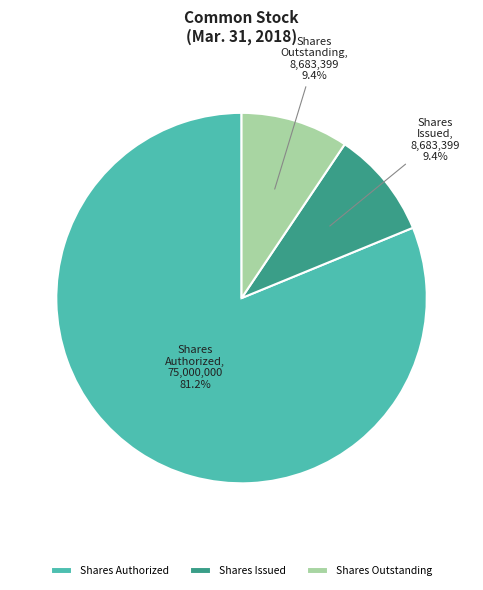

Which category has the biggest portion of the pie?

Shares Authorized